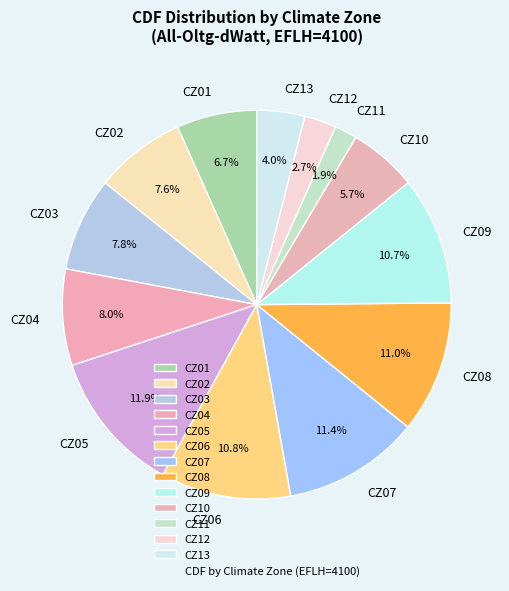

To the nearest percent, what is the difference between the CZ03 and CZ11 slice percentages?

6%